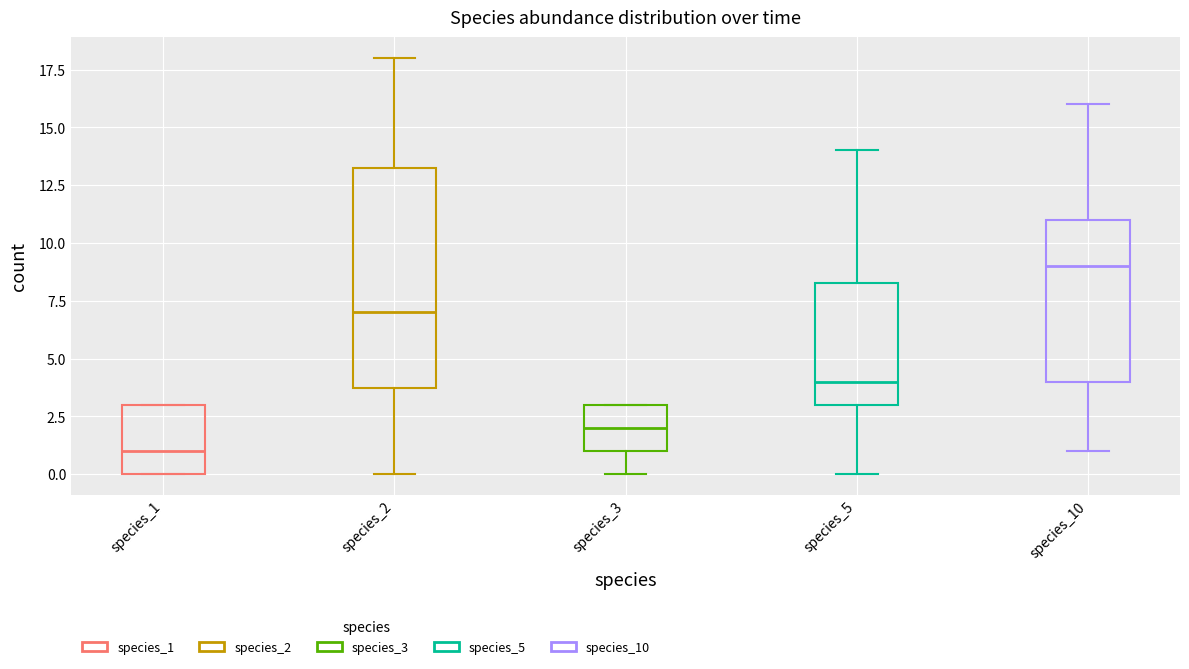

Reading left to right, read every box against the y-axis: the position of its median line, the range the box covers, and the ends of its whiskers. The values are not printed on the chart, so give them approximately, as read against the axis.

species_1: median 1.0, box 0.0 to 3.0, whiskers 0.0 to 3.0
species_2: median 7.0, box 4.0 to 13.5, whiskers 0.0 to 18.0
species_3: median 2.0, box 1.0 to 3.0, whiskers 0.0 to 3.0
species_5: median 4.0, box 3.0 to 8.5, whiskers 0.0 to 14.0
species_10: median 9.0, box 4.0 to 11.0, whiskers 1.0 to 16.0